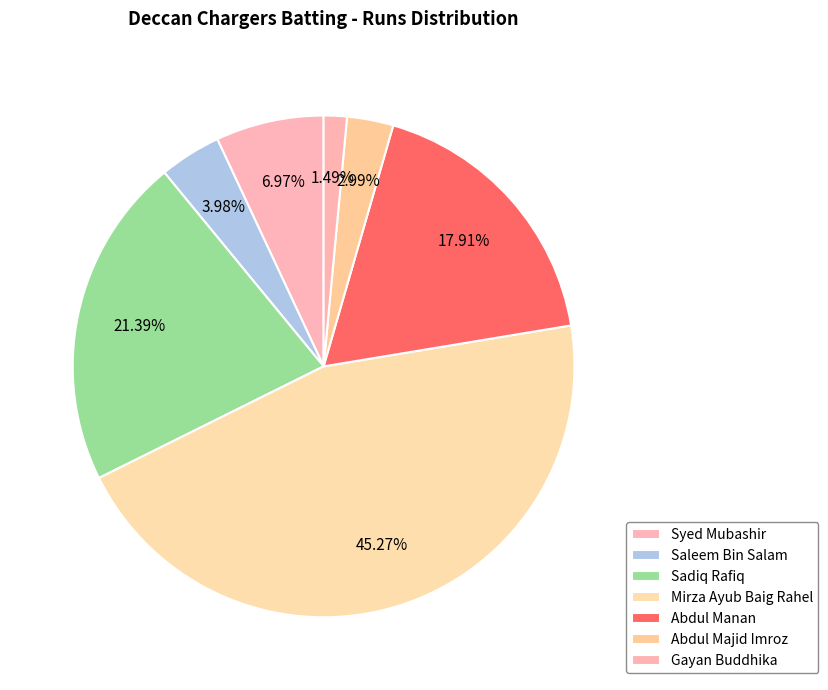

To the nearest percent, what percentage of the pie is Mirza Ayub Baig Rahel?

45%